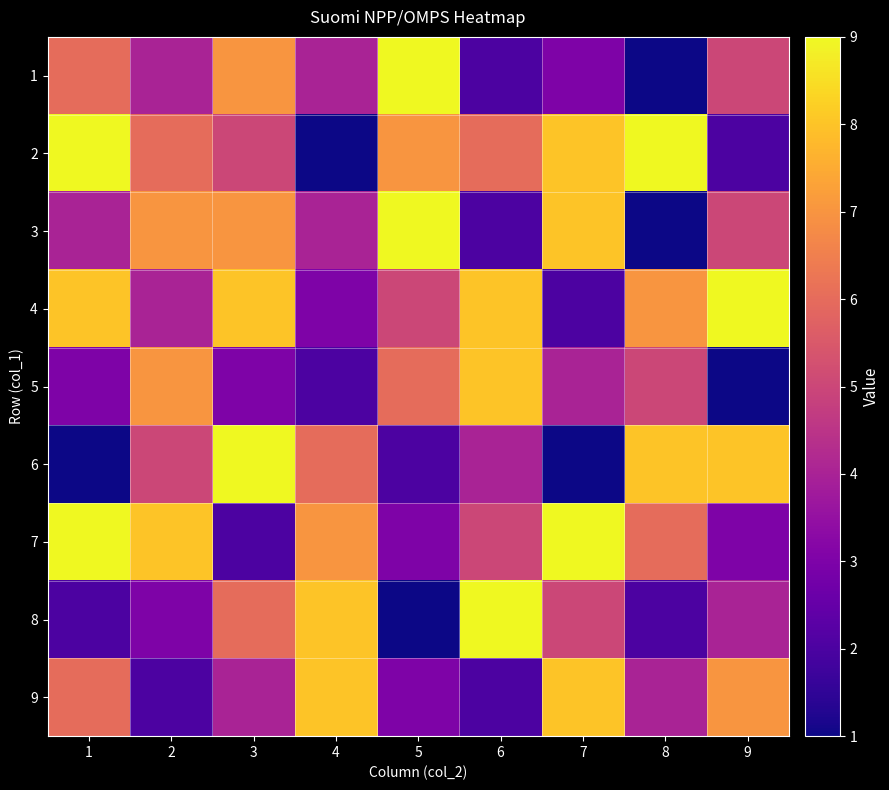

Between 4 and 5, which is larger?

5